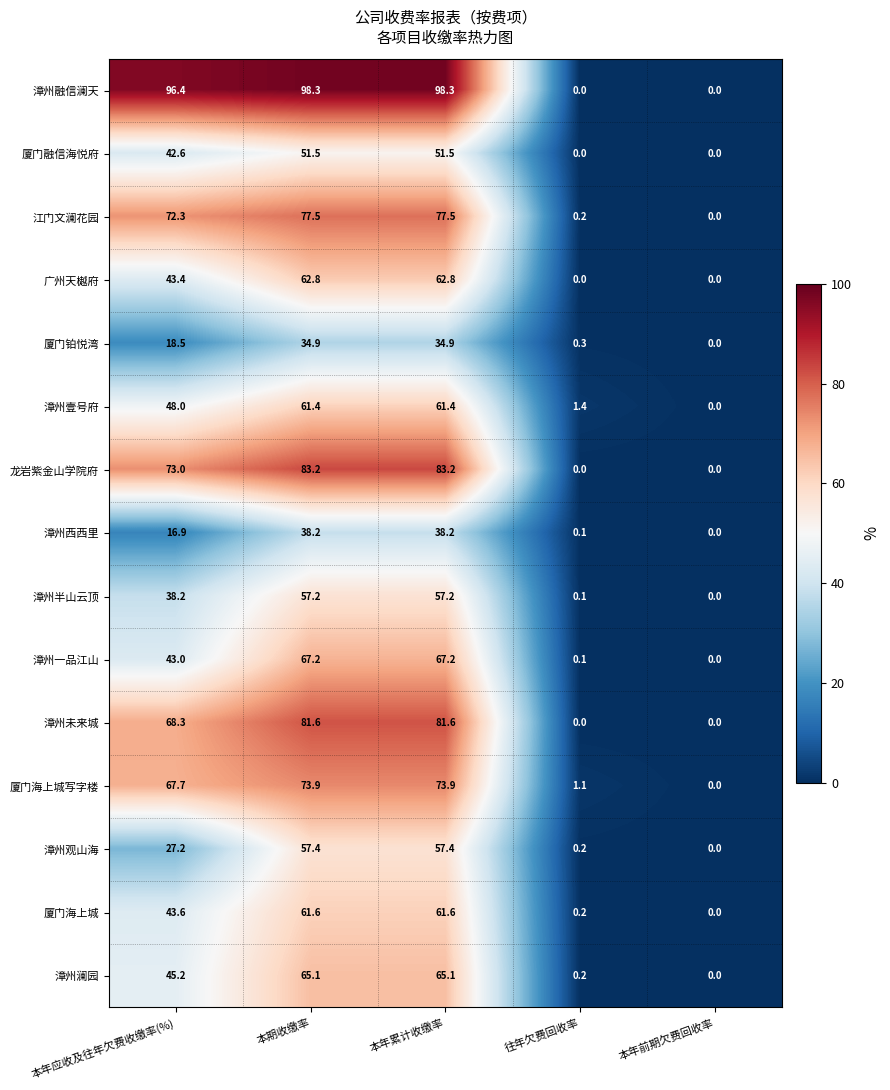

Which series has the widest spread of values?

漳州融信澜天